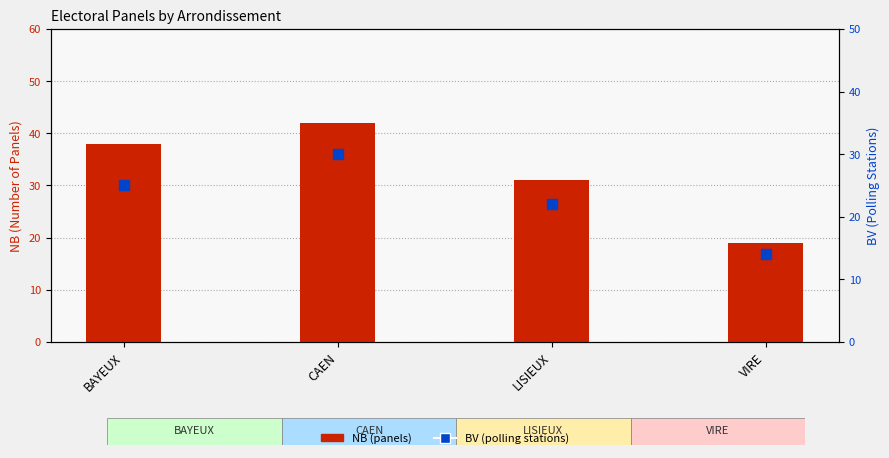

Which series has the largest Y range (max minus min)?

NB (panels)